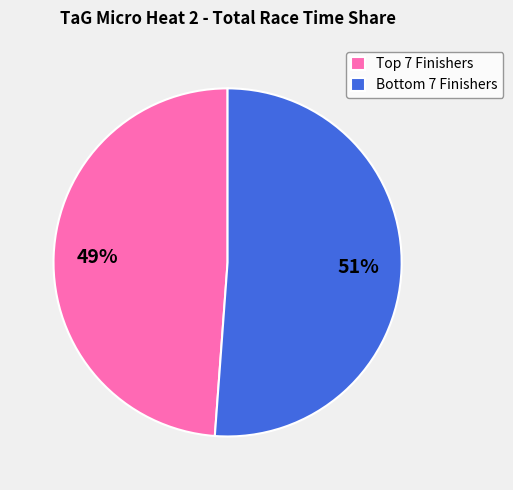

How many slices are in this pie chart?

2